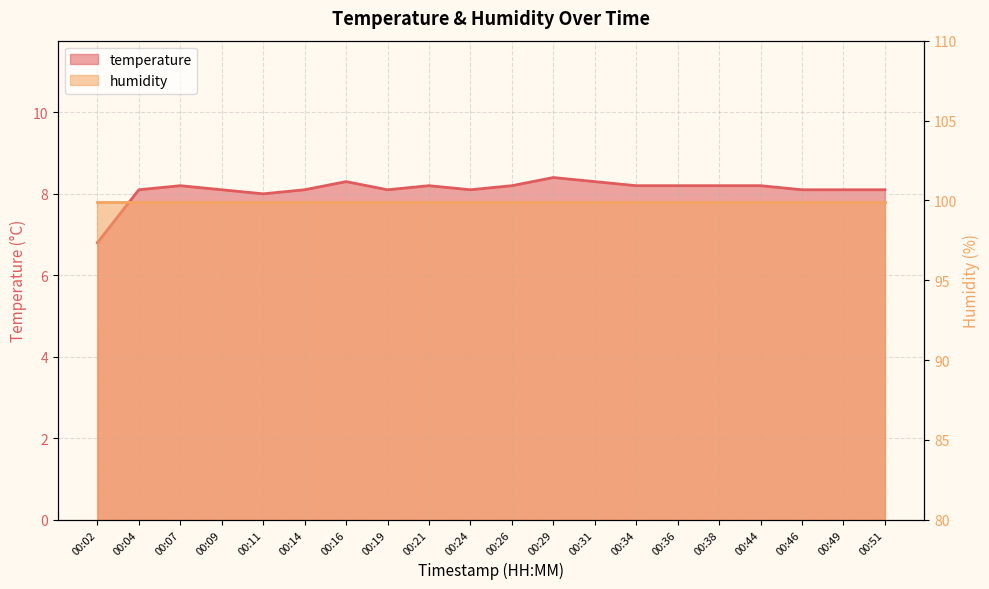

What is the value of the 15th point from the left?

8.2